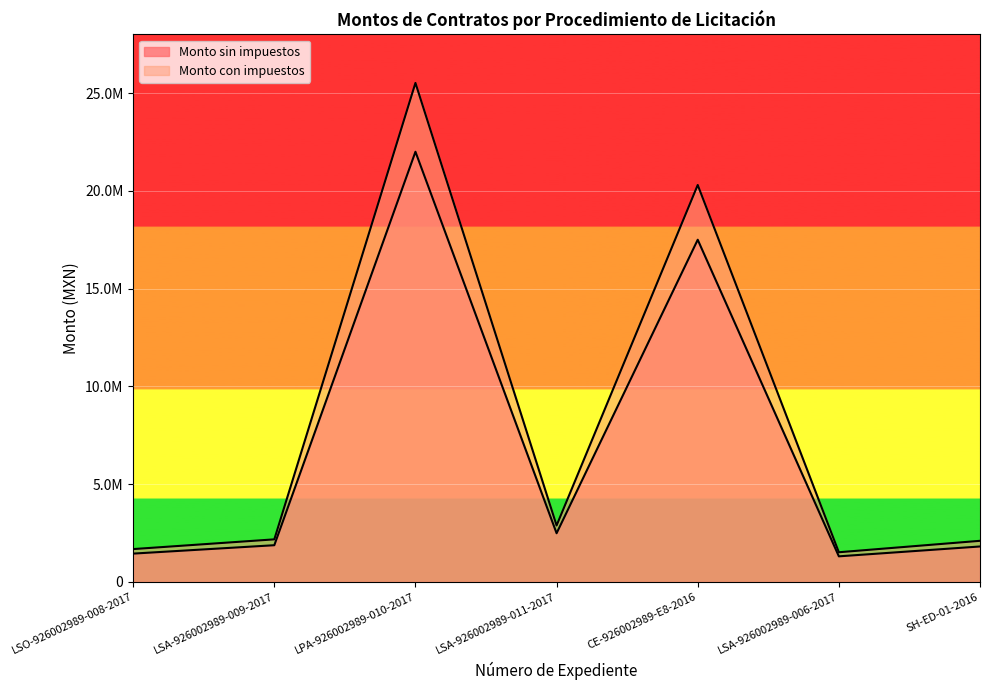

Read the Monto sin impuestos value at LSA-926002989-009-2017.

1875000.0